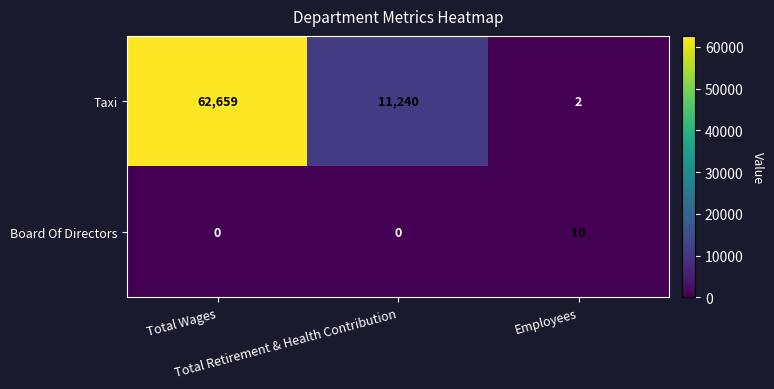

How many series are shown in this chart?

2